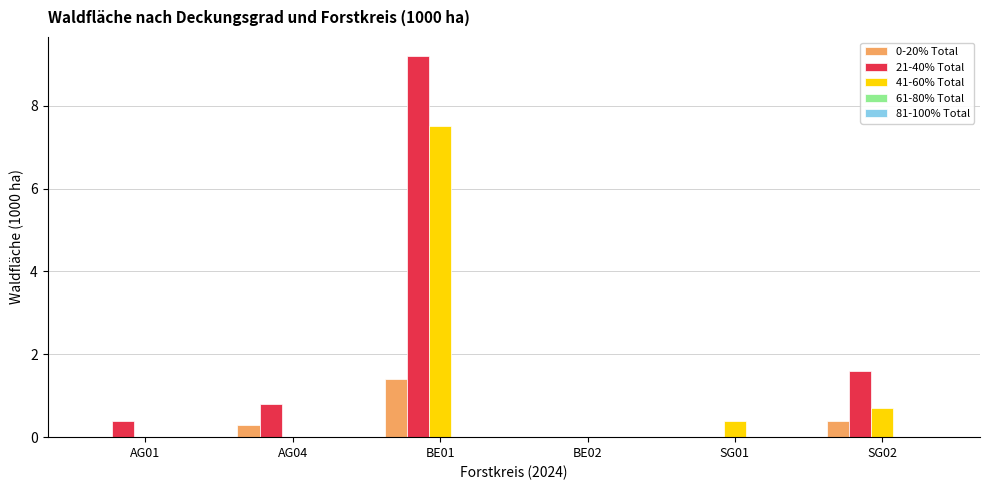

Which category has the highest value across all series?

BE01